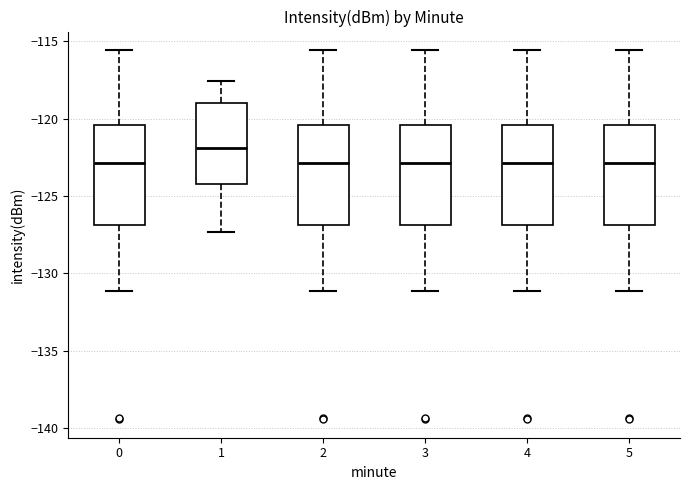

Reading left to right, read every box against the y-axis: the position of its median line, the range the box covers, and the ends of its whiskers. The values are not printed on the chart, so give them approximately, as read against the axis.

0: median -123.0, box -127.0 to -120.5, whiskers -131.0 to -115.5
1: median -122.0, box -124.0 to -119.0, whiskers -127.5 to -117.5
2: median -123.0, box -127.0 to -120.5, whiskers -131.0 to -115.5
3: median -123.0, box -127.0 to -120.5, whiskers -131.0 to -115.5
4: median -123.0, box -127.0 to -120.5, whiskers -131.0 to -115.5
5: median -123.0, box -127.0 to -120.5, whiskers -131.0 to -115.5